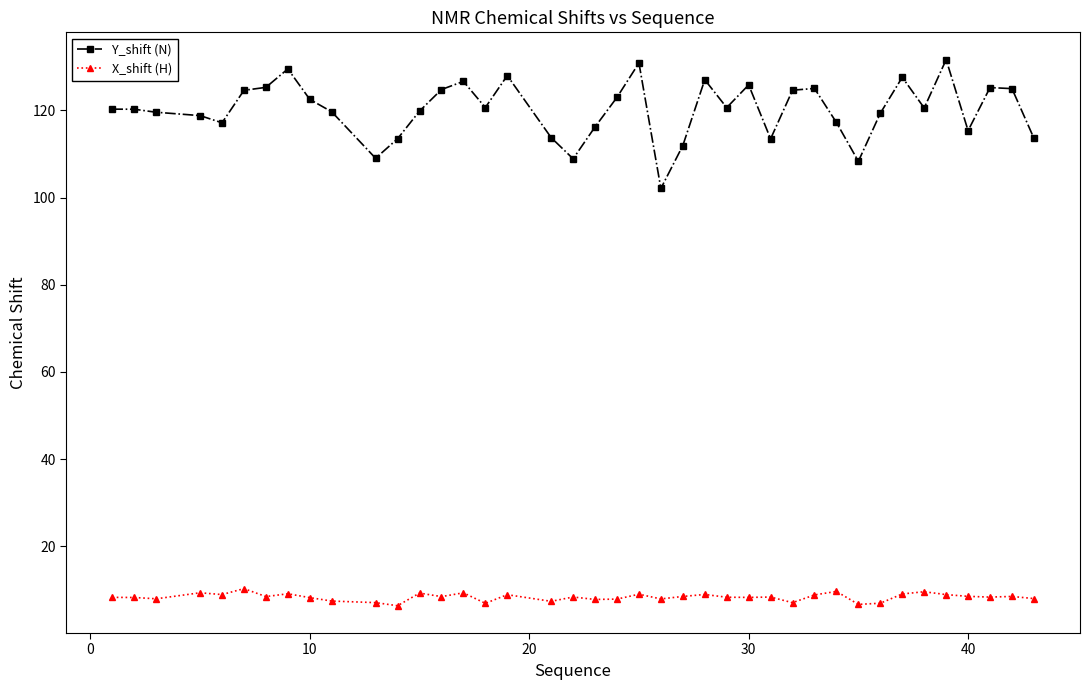

Which series has the widest spread of values?

Y_shift (N)